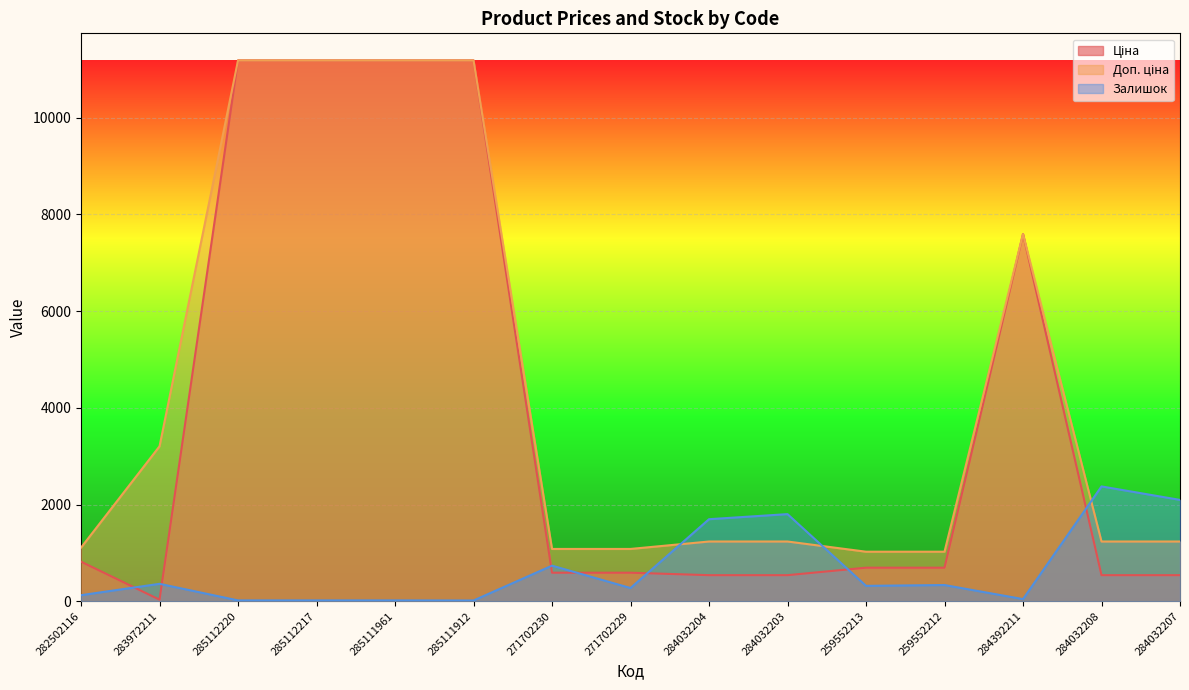

At which category is the sum across all series the highest?

285112220